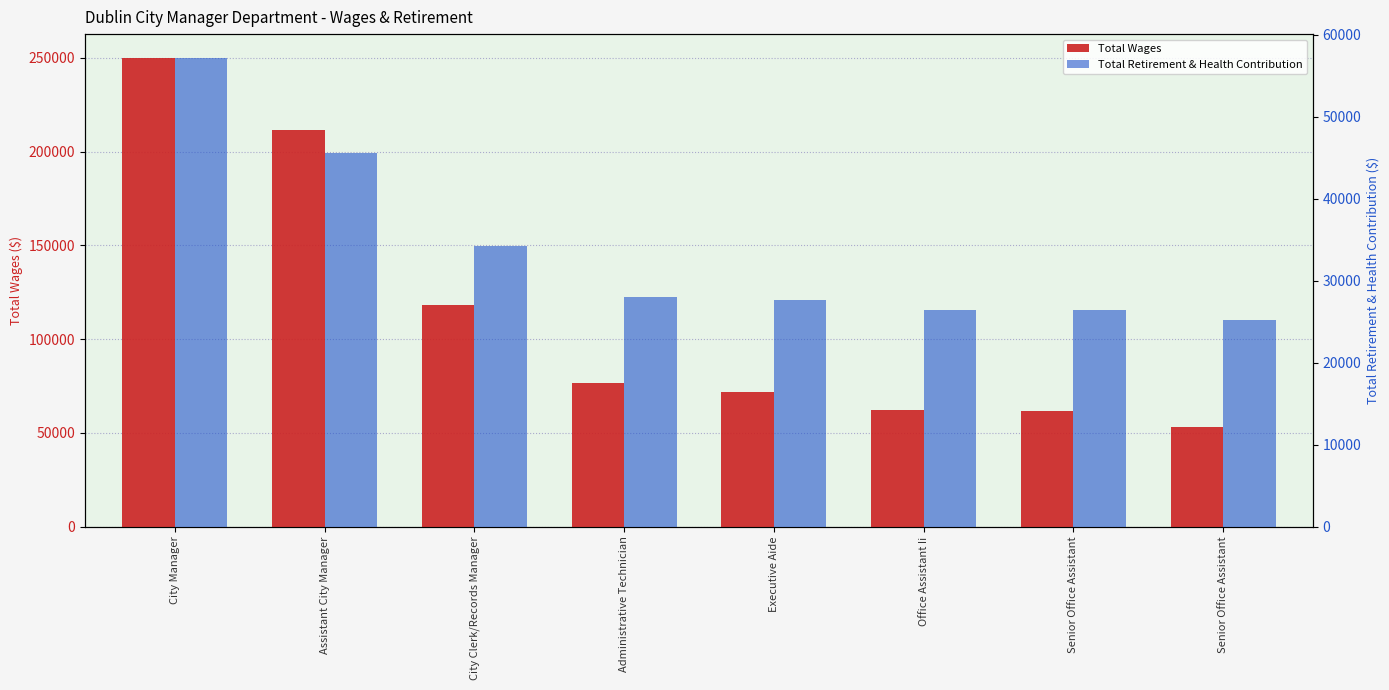

Reading left to right, extract all data points from this chart.

Total Wages: 250083	211314	117962	76516	71718	61948	61876	52956
Total Retirement & Health Contribution: 57205	45544	34259	27994	27650	26378	26368	25201